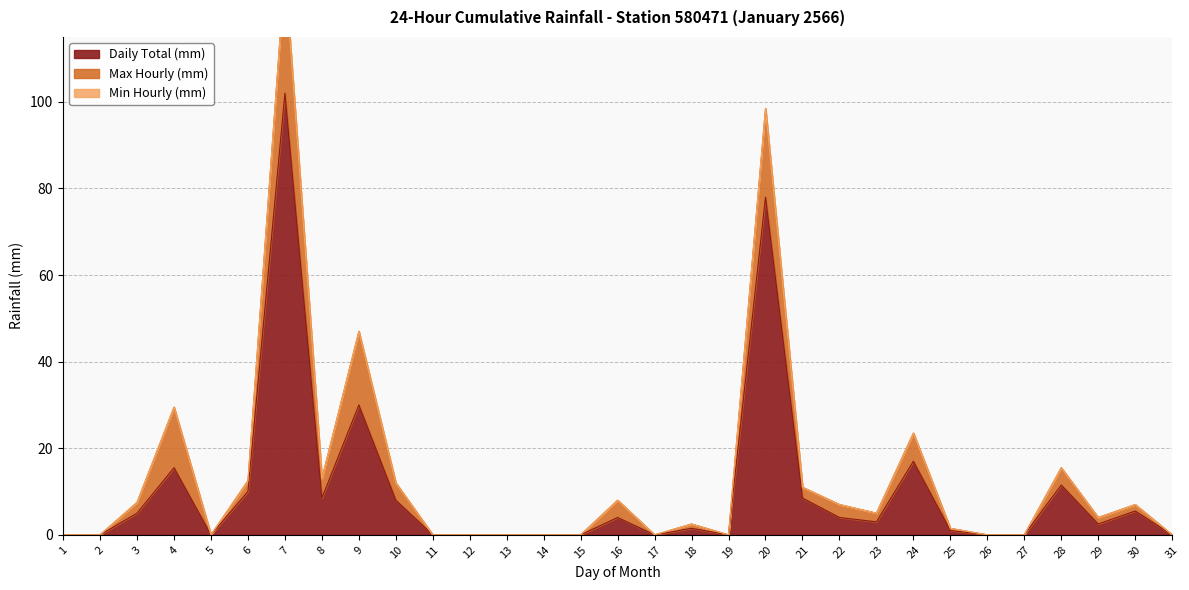

Which series has the largest range (max minus min)?

Daily Total (mm)